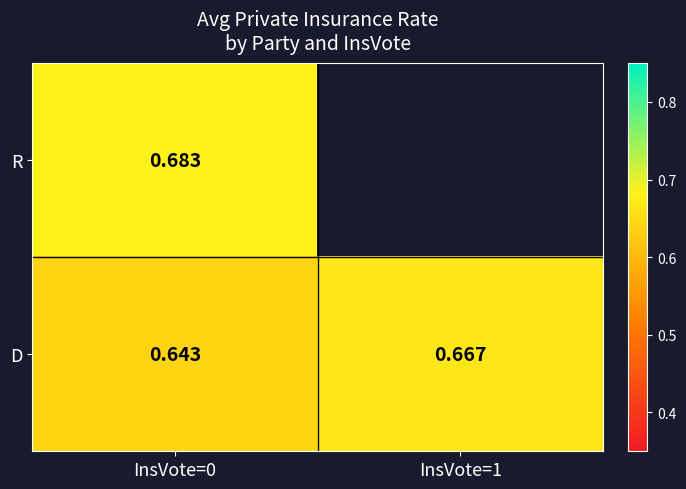

At InsVote=0, list the series in order from largest to smallest.

R, D